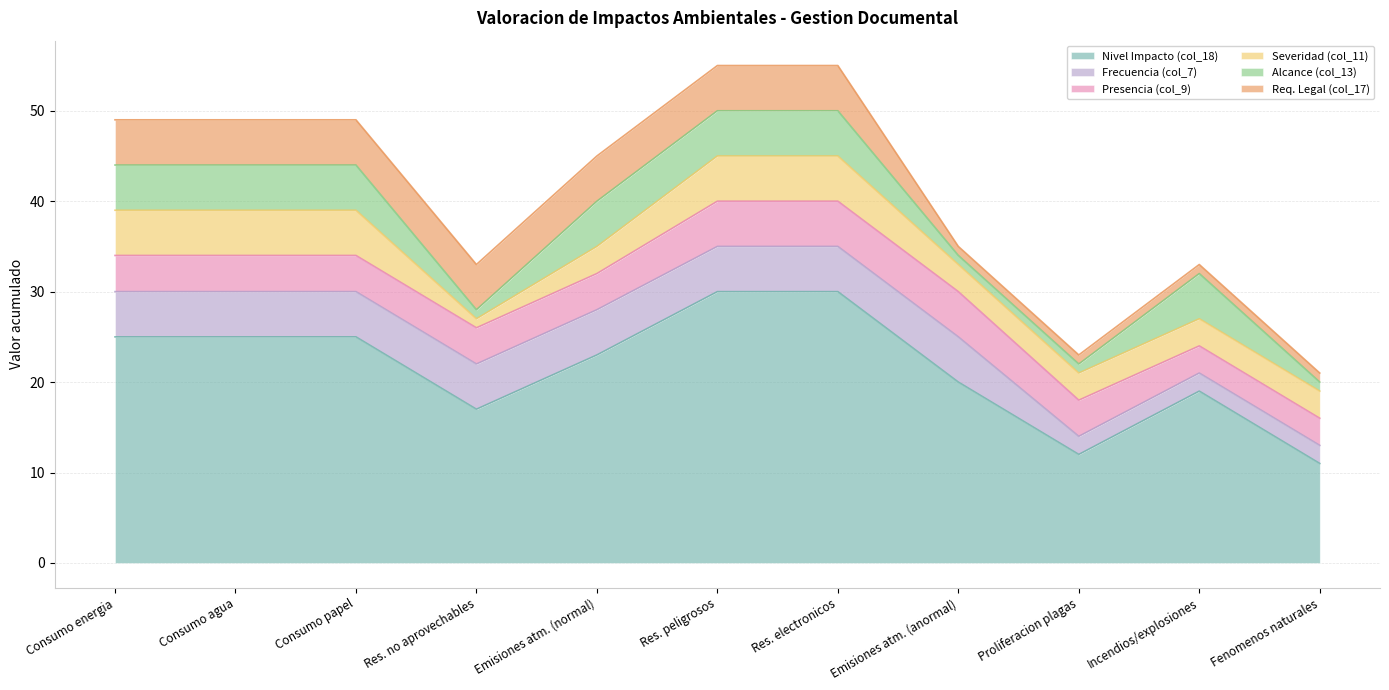

What is the total value across all series at Consumo papel?

49